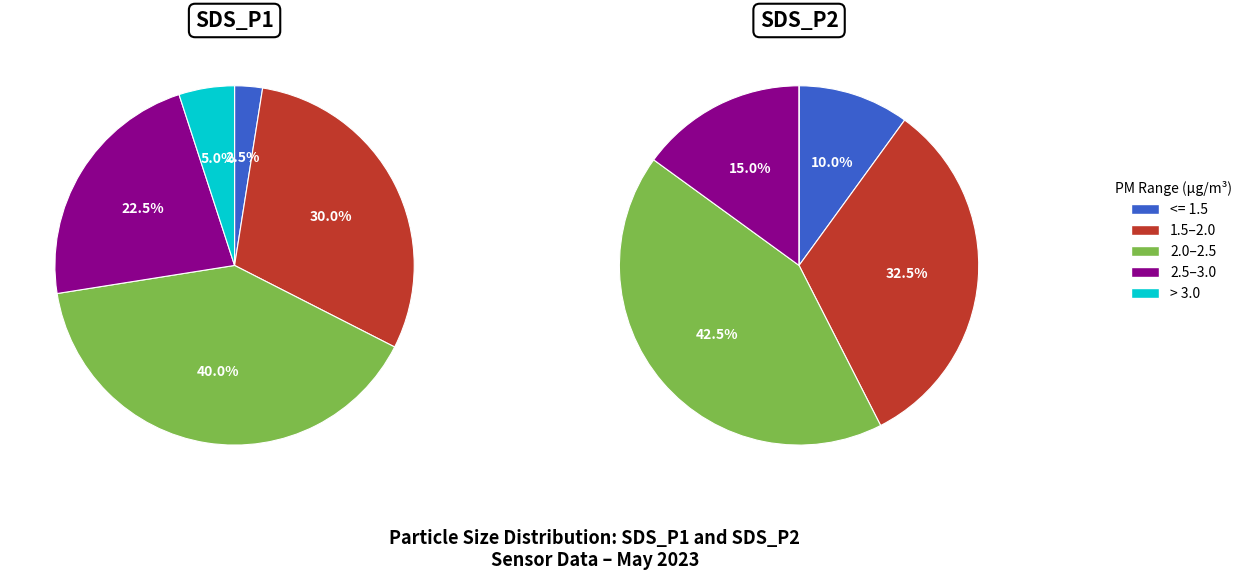

True or false: 32 accounts for 10% of the total.

False